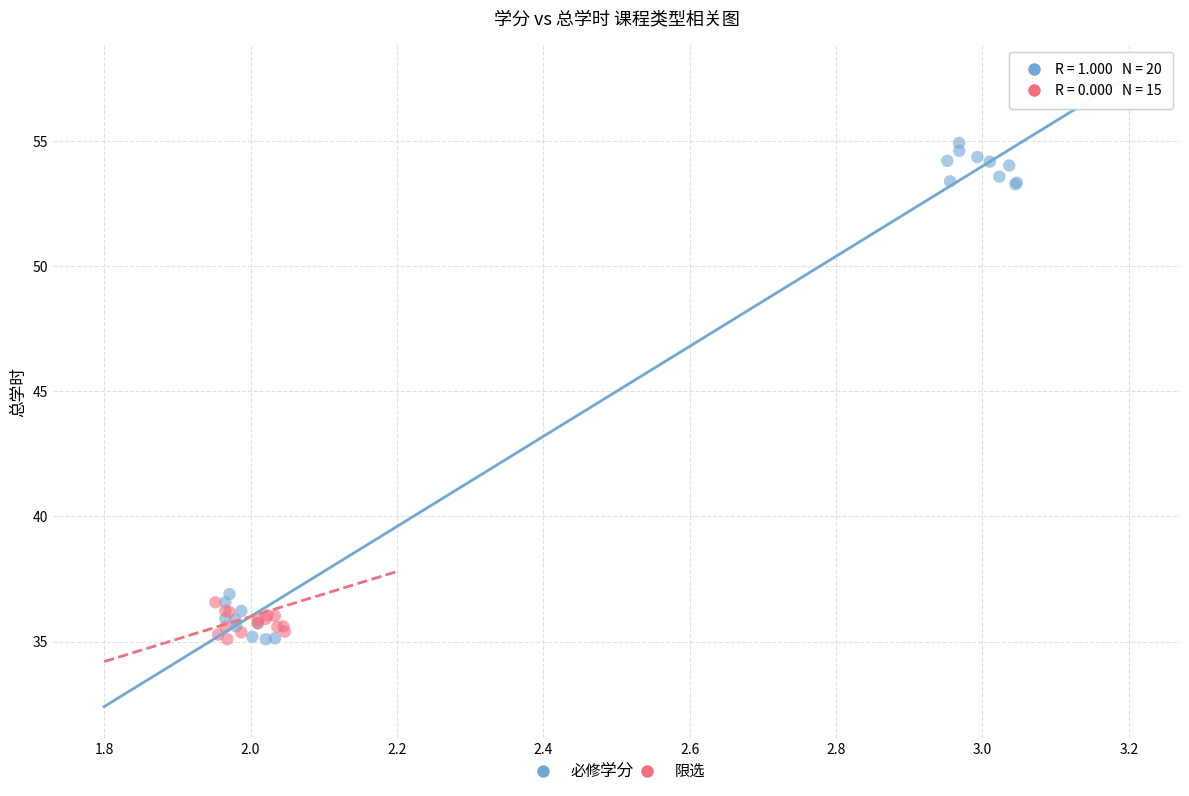

Which series has the widest spread of Y values?

必修